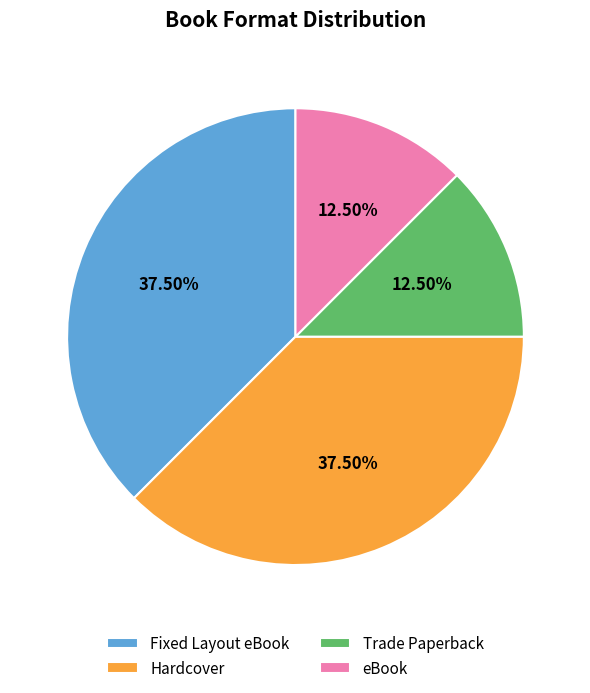

What is the ratio of the value at Trade Paperback to the value at eBook?

1.0